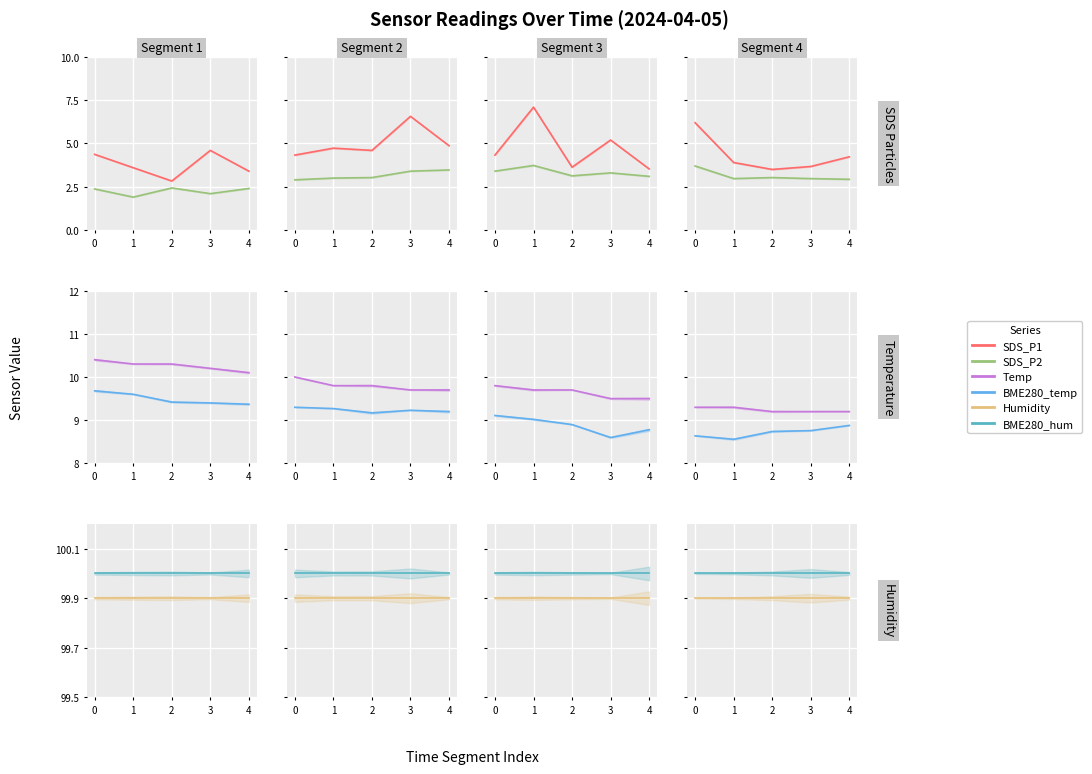

What is the sum of the BME280_temperature values at 1 and 2?

17.3